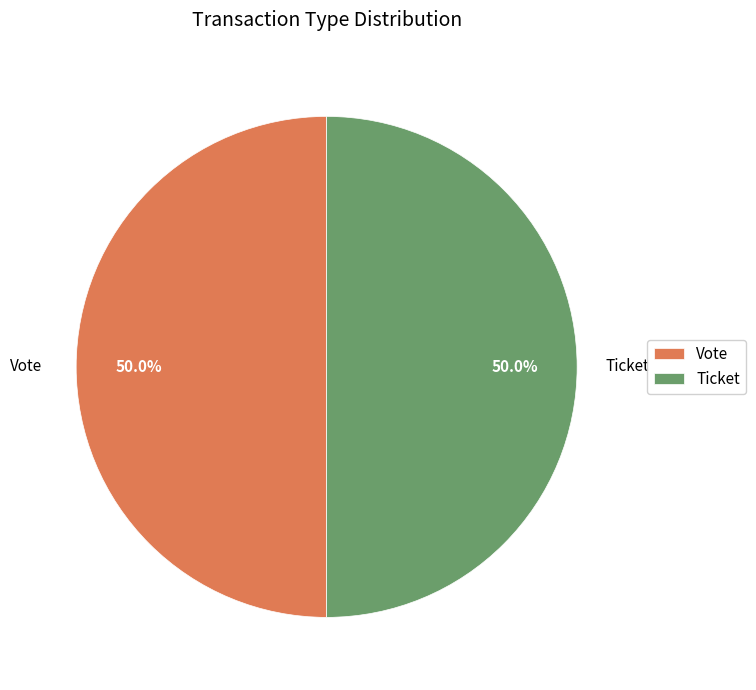

How many segments does this pie chart have?

2